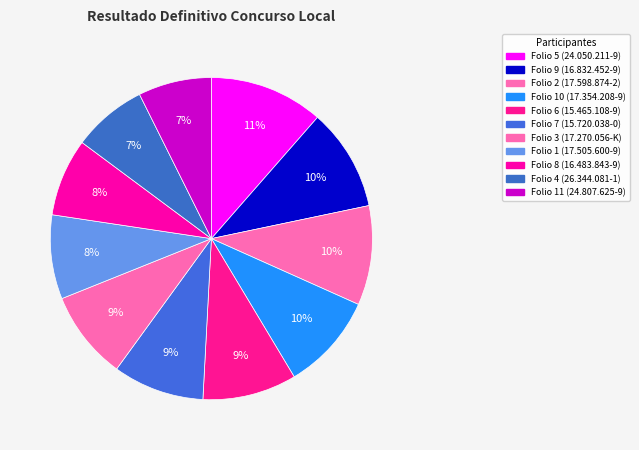

Rank the categories by value from highest to lowest.

24.050.211-9, 16.832.452-9, 17.598.874-2, 17.354.208-9, 15.465.108-9, 15.720.038-0, 17.270.056-K, 17.505.600-9, 16.483.843-9, 26.344.081-1, 24.807.625-9